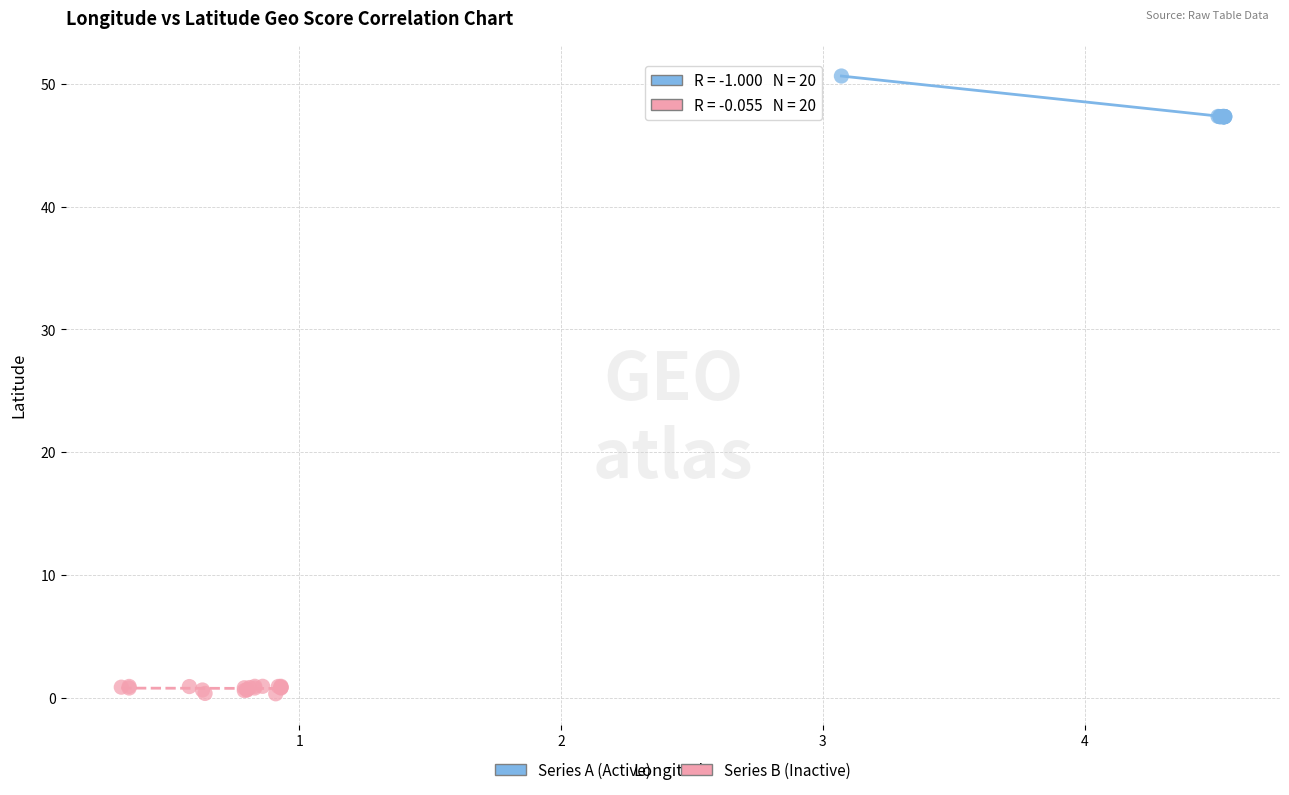

Which series contains the highest Y value?

Series A (Active)